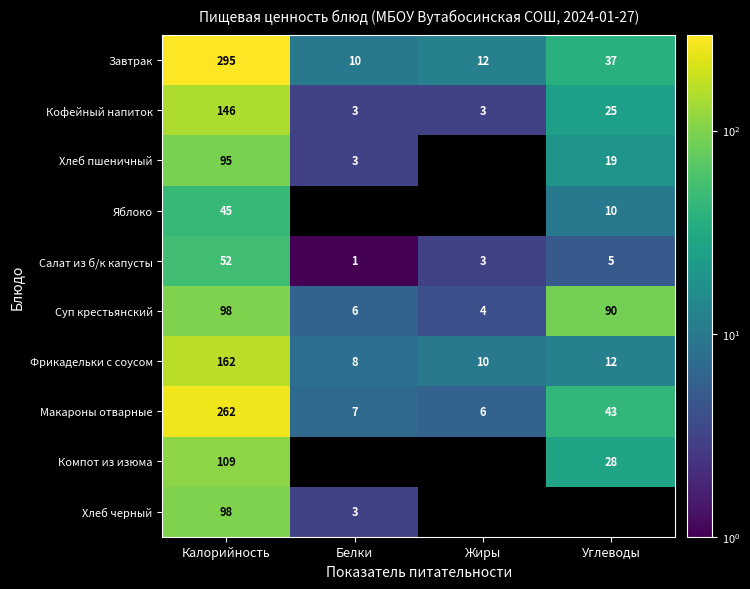

At which category does the chart reach its minimum across all series?

Жиры